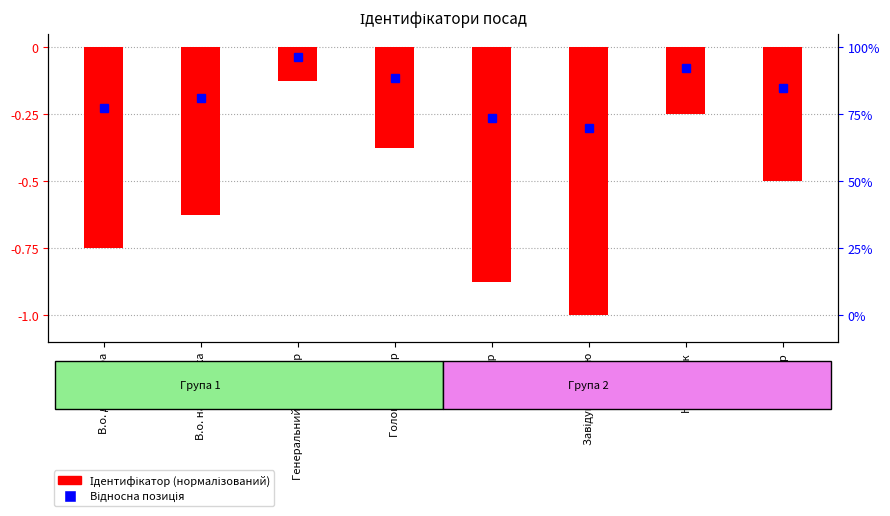

What is the value of the 7th bar from the left?

-0.2